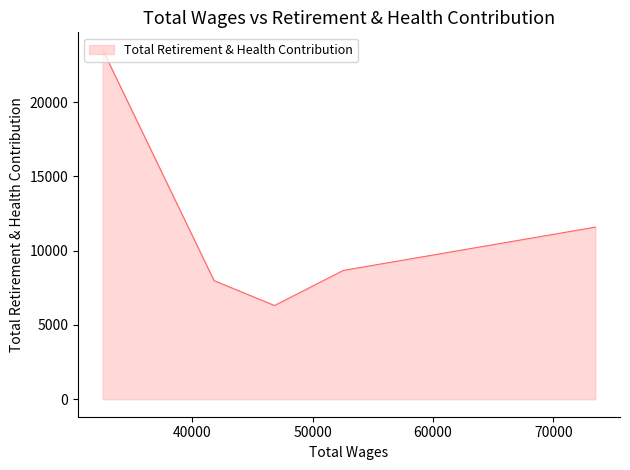

What is the difference between the maximum and minimum values?

17214